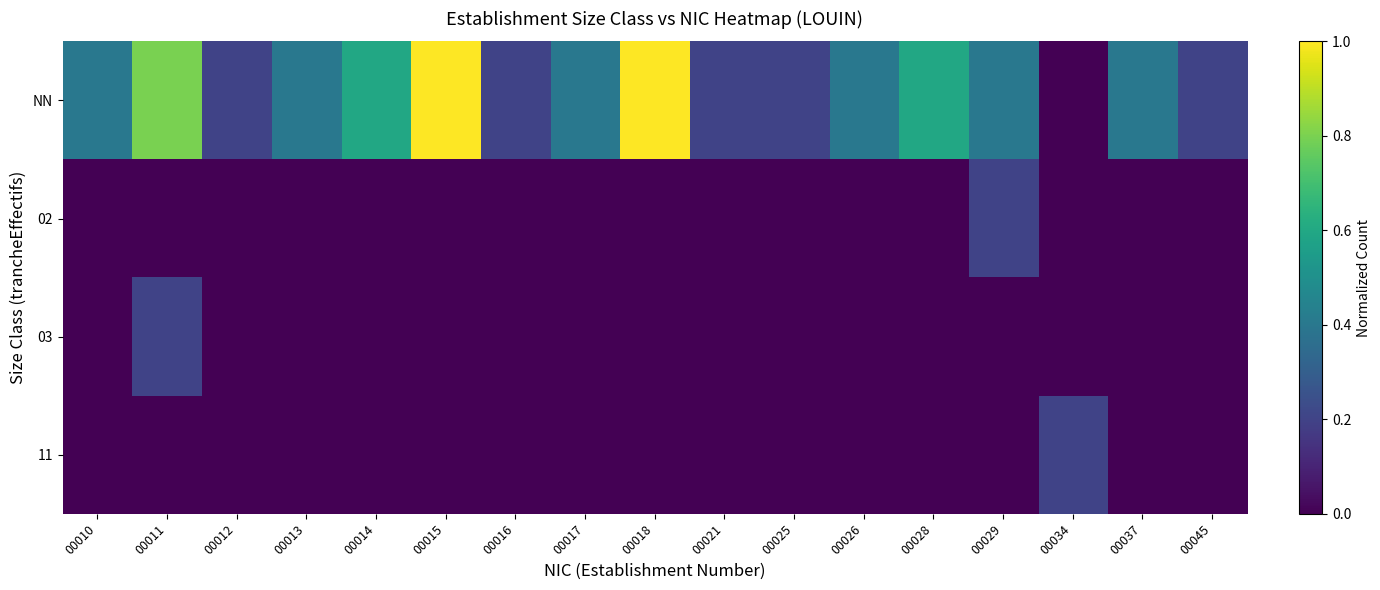

Rank the series by their maximum value, from highest to lowest.

NN, 02, 03, 11